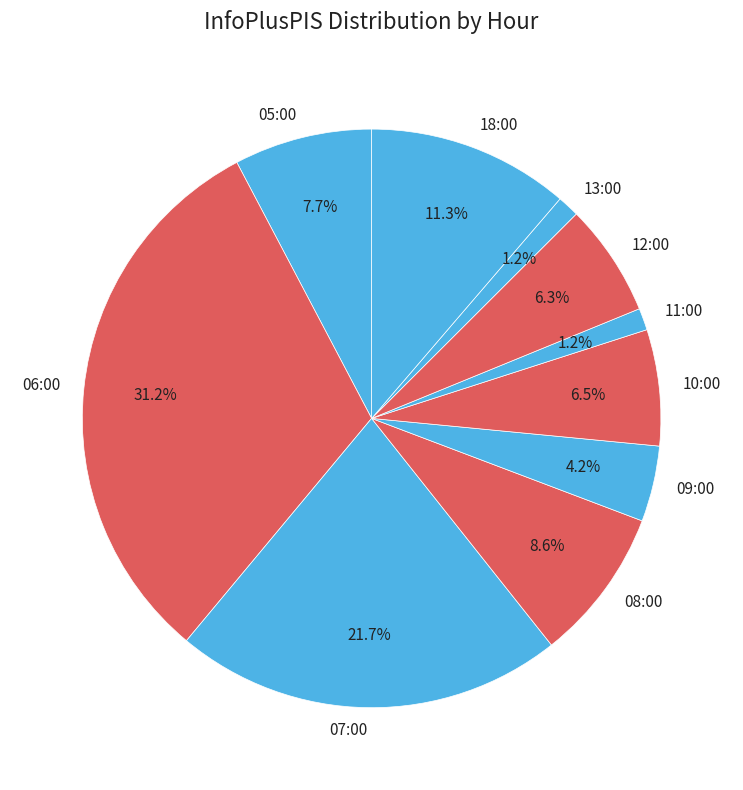

What portion of the pie excludes 06:00?

68.8%